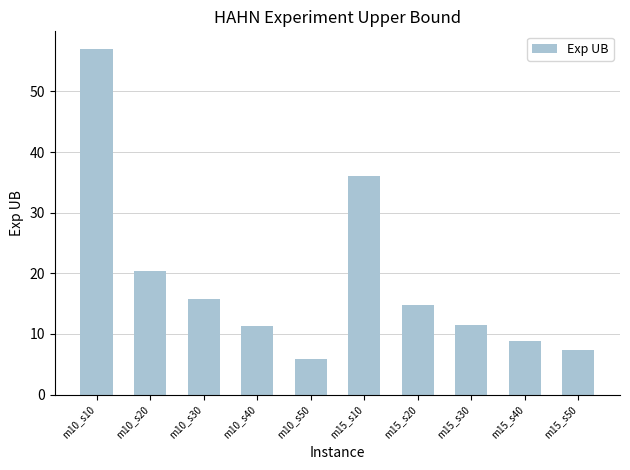

Approximately how many times larger is the value at m10_s30 compared to m10_s50?

2.7